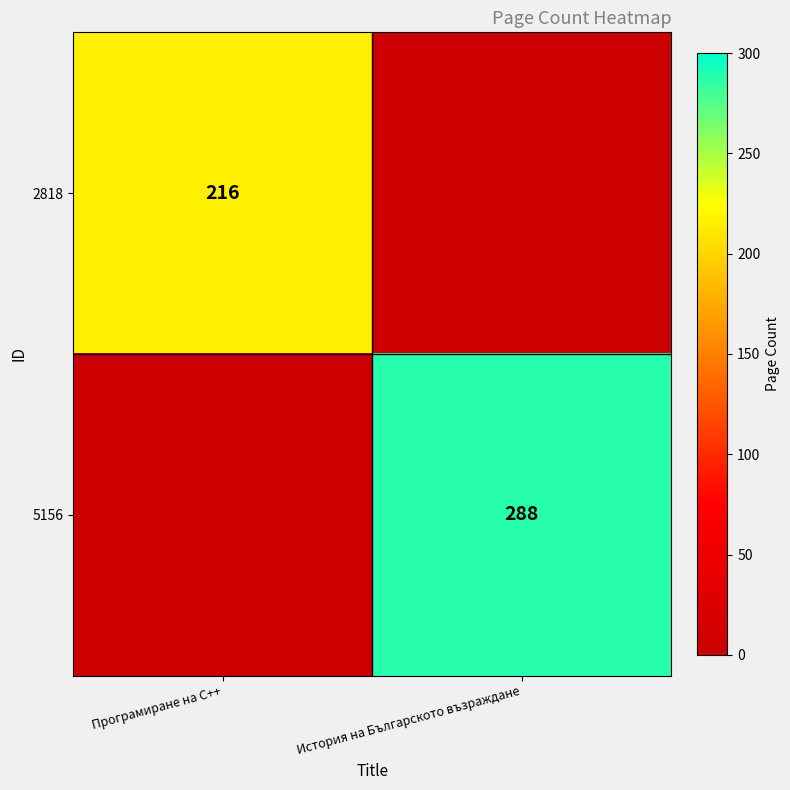

The value of 5156 at История на Българското възраждане is 288. True or false?

True